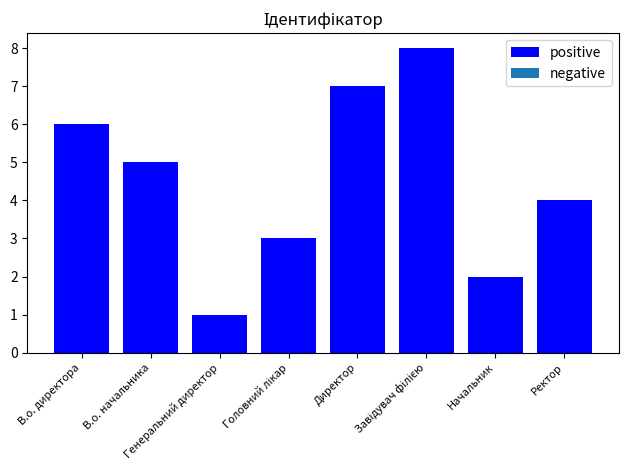

Between Генеральний директор and Директор, which is larger?

Директор